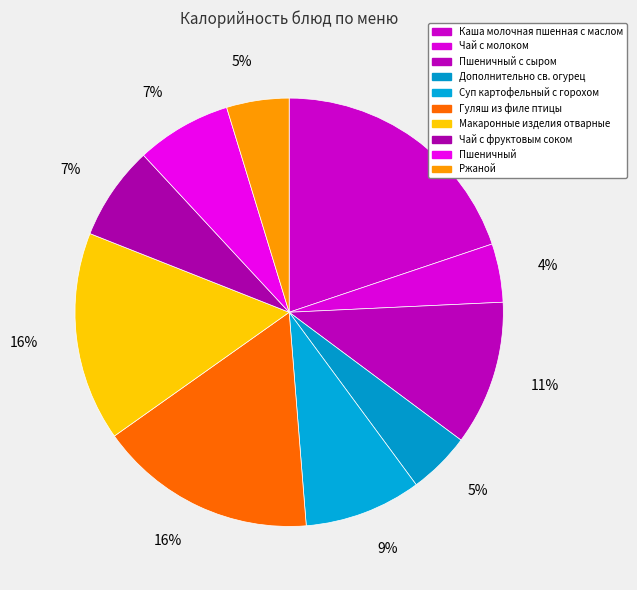

To the nearest percent, what portion does Чай с молоком represent?

4%